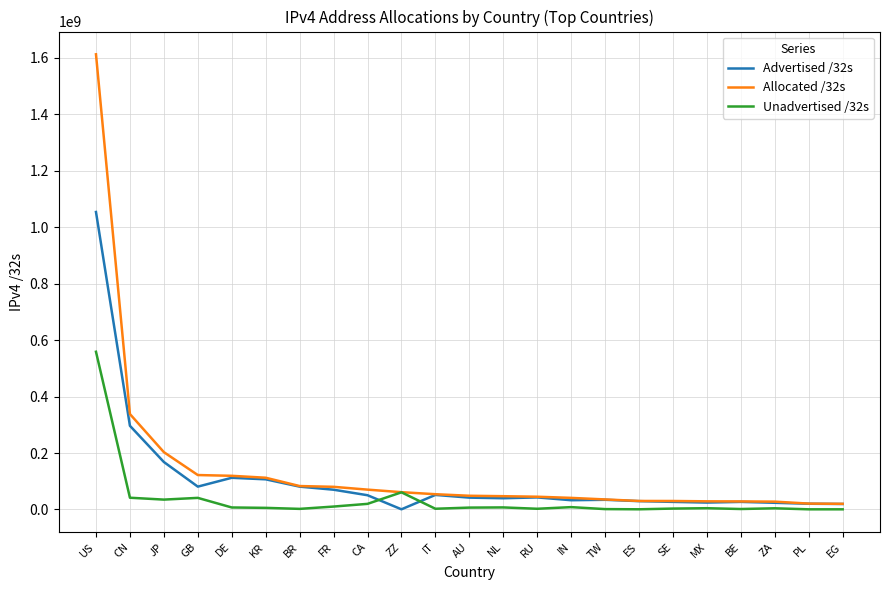

Where is the first local minimum for Advertised /32s?

GB